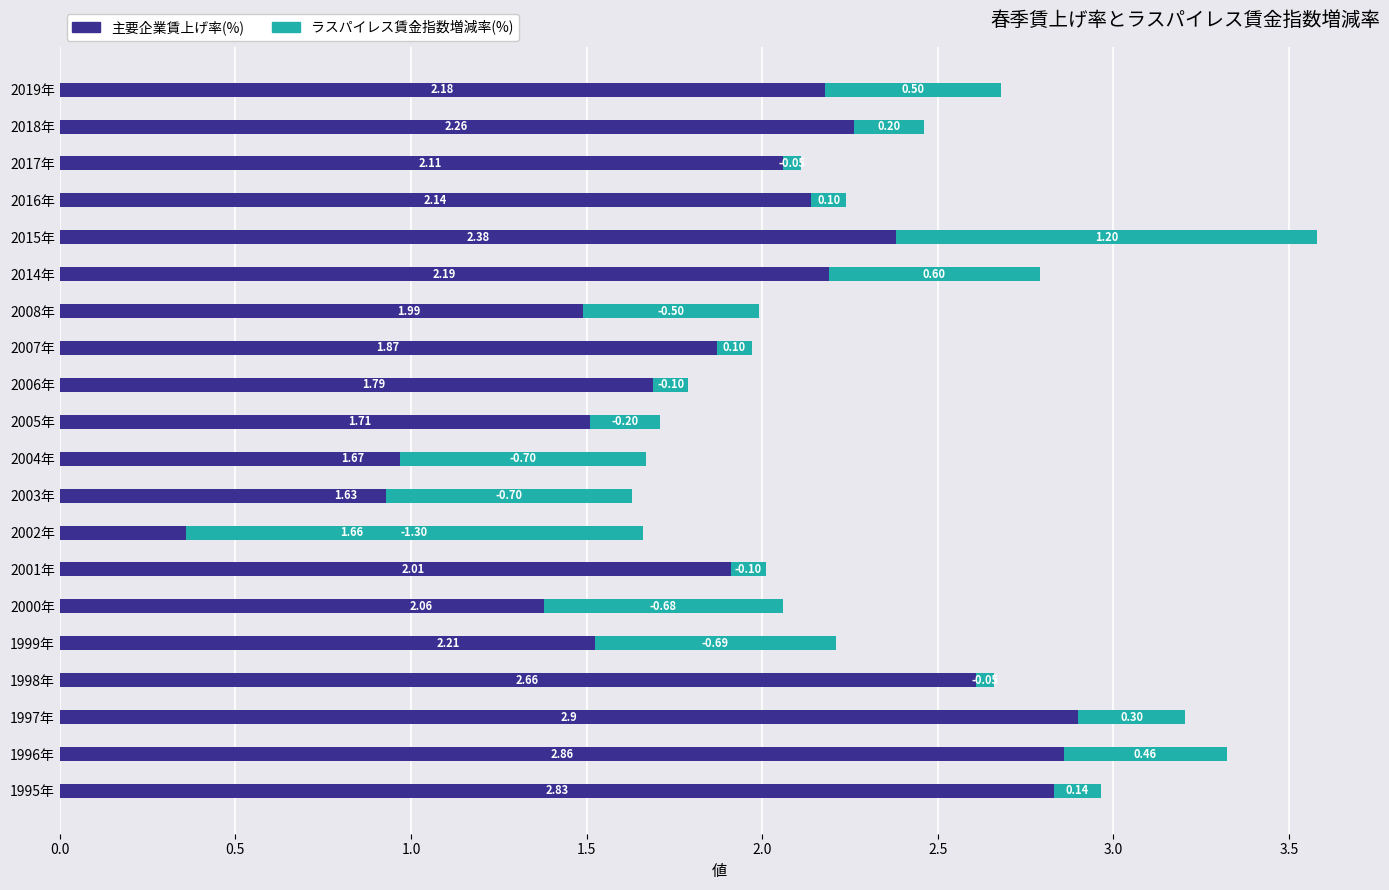

At how many categories does at least one series exceed 2?

13